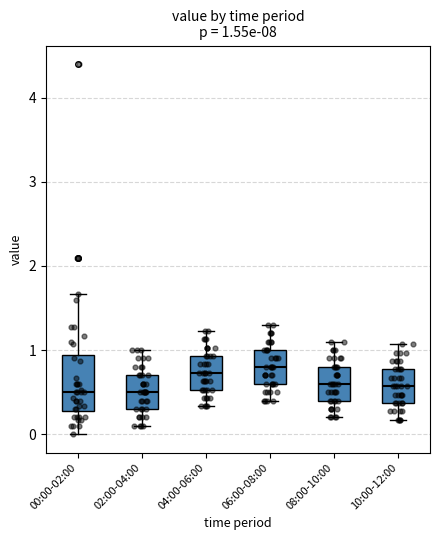

Which box is the tallest, from its lower edge to its upper edge?

00:00-02:00